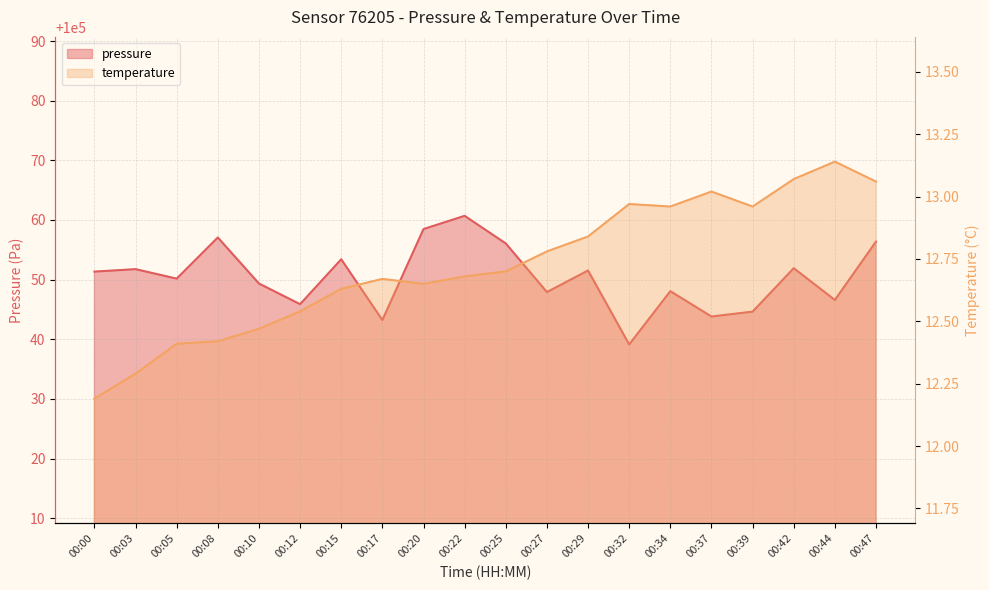

True or false: temperature has a value of 12.4 at 00:08.

True